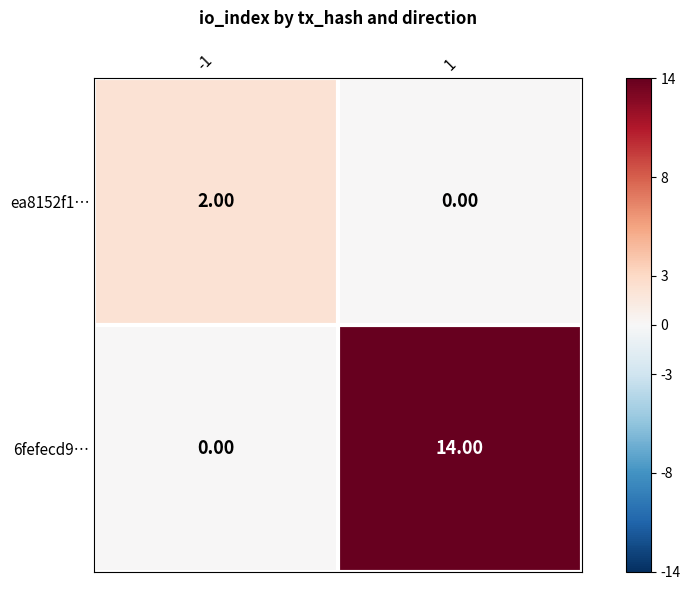

Which series has the widest spread of values?

6fefecd9…